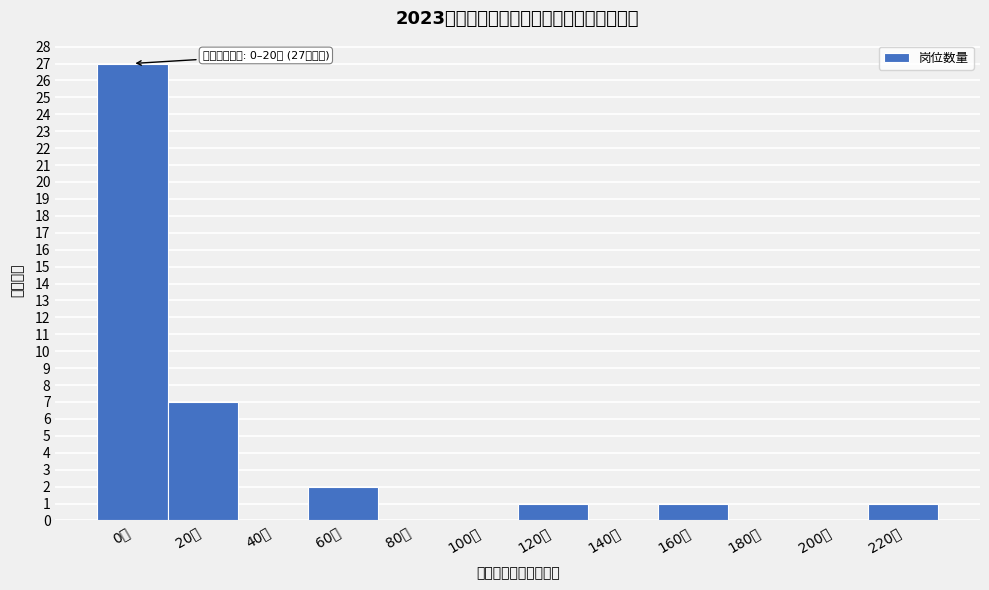

What is the sum of all values?

39